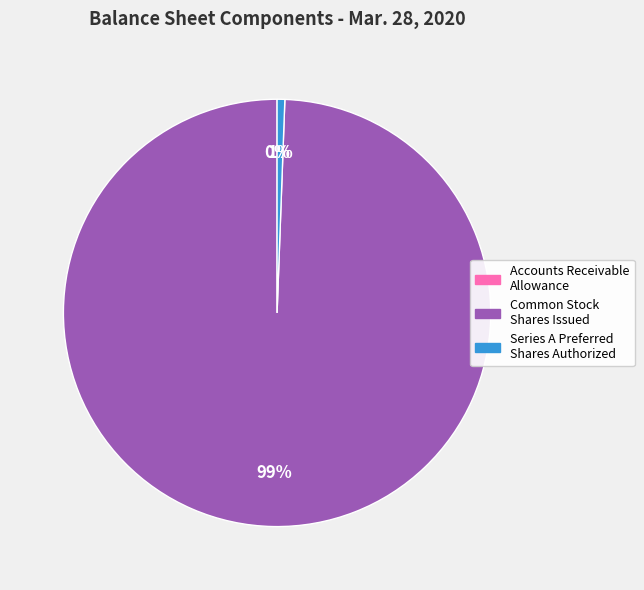

To the nearest percent, what is the average slice percentage?

33%